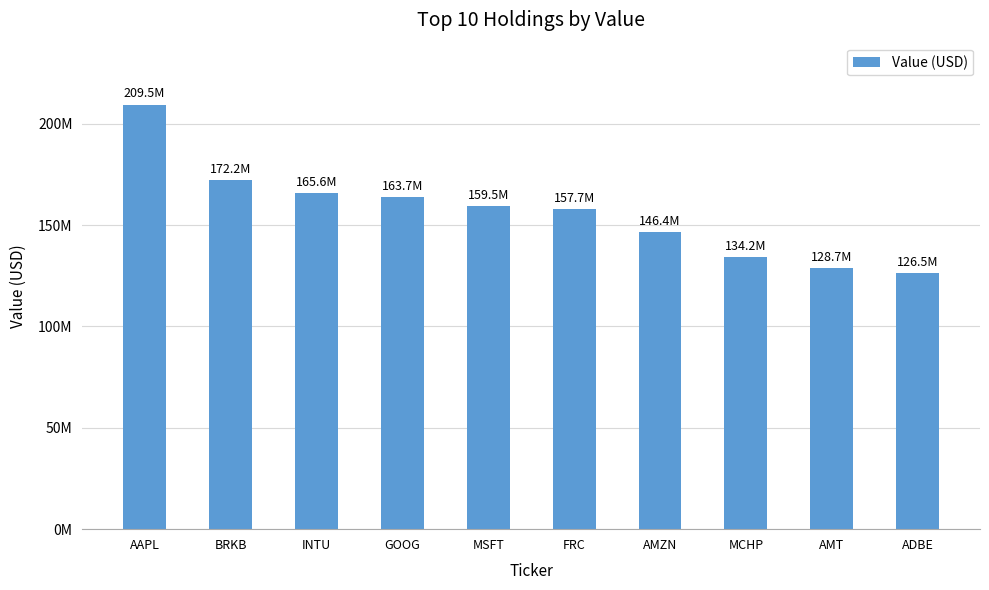

Reading left to right, transcribe all the data shown in this chart.

209493000	172246000	165596000	163659000	159540000	157727000	146361000	134157000	128666000	126511000